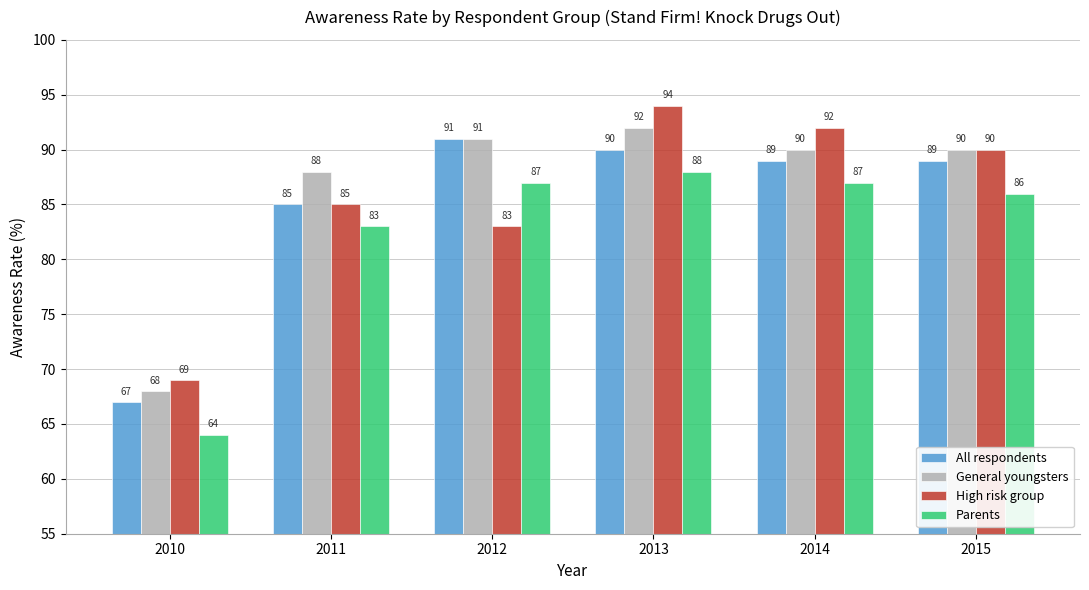

Reading left to right, list all the values displayed in this chart.

All respondents: 67	85	91	90	89	89
General youngsters: 68	88	91	92	90	90
High risk group: 69	85	83	94	92	90
Parents: 64	83	87	88	87	86